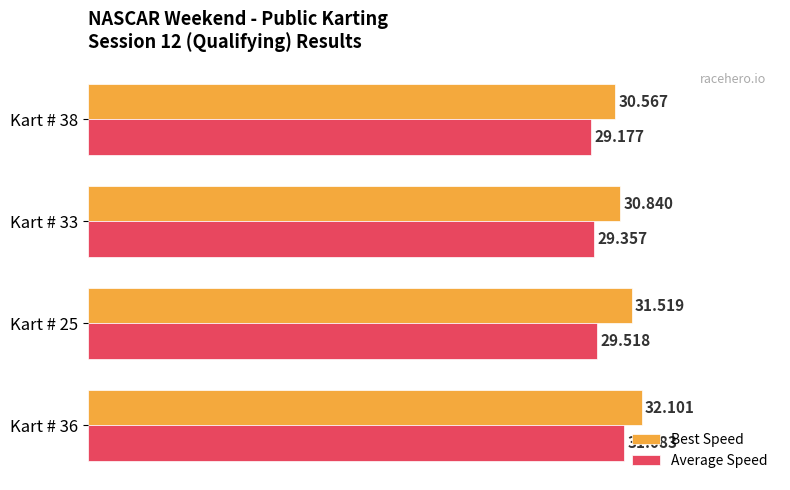

What is the sum of all Average Speed values?

119.1